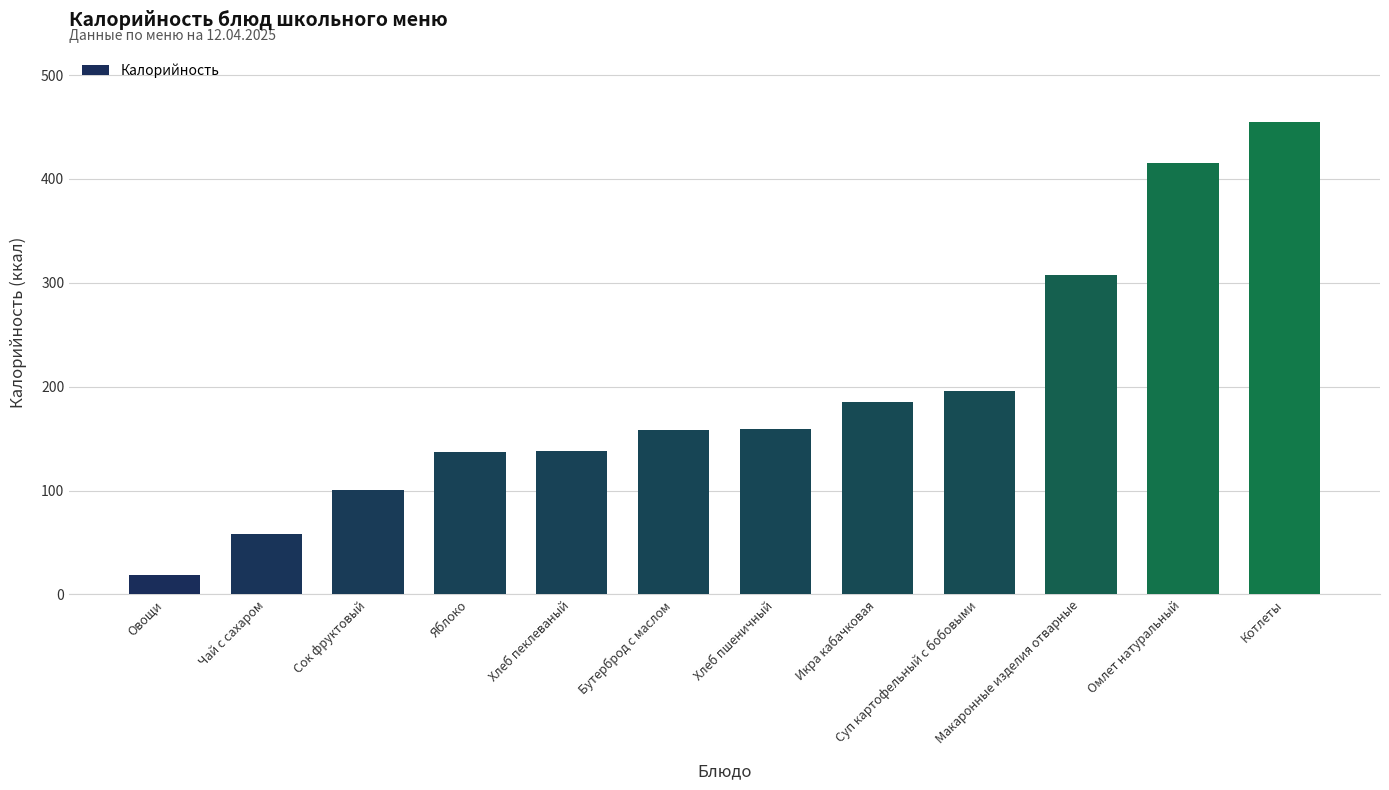

Approximately how many times larger is the value at Хлеб пшеничный compared to Сок фруктовый?

1.6